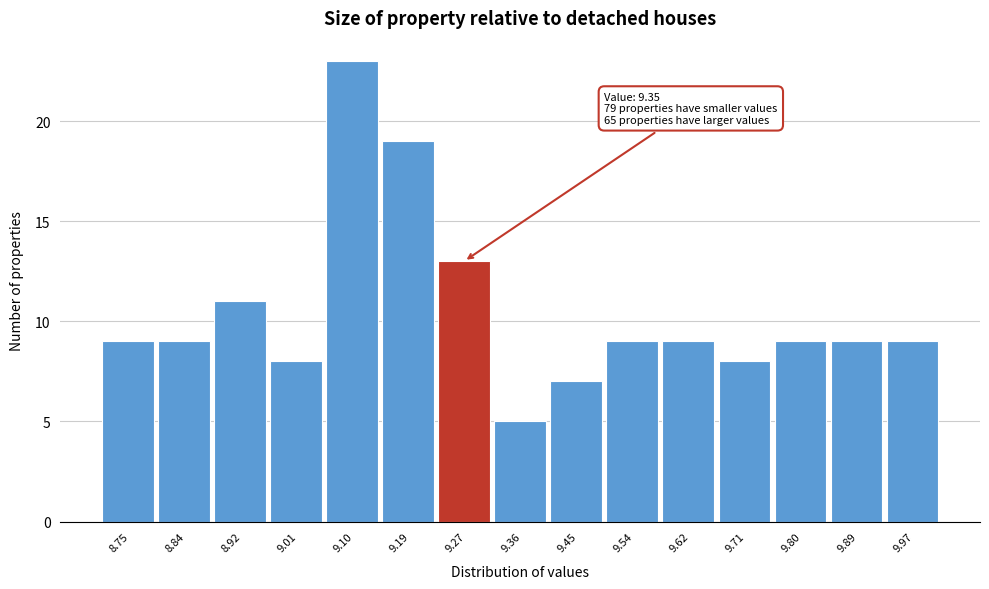

Reading right to left, transcribe all the data shown in this chart.

9	9	9	8	9	9	7	5	13	19	23	8	11	9	9